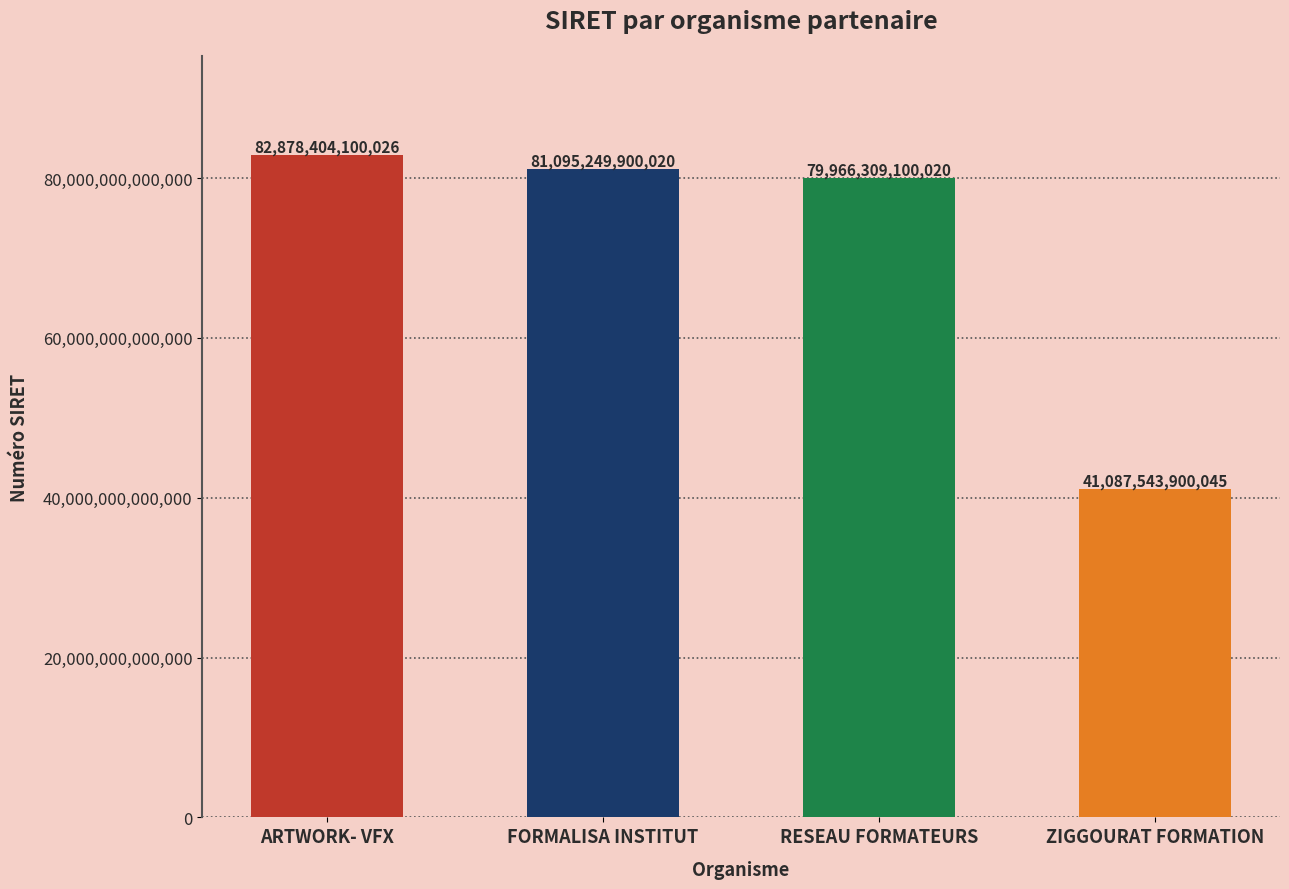

The value at FORMALISA INSTITUT is 81095249900020. True or false?

True